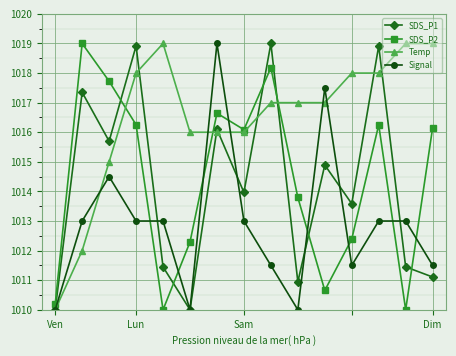

What is the smallest value displayed?

1010.0